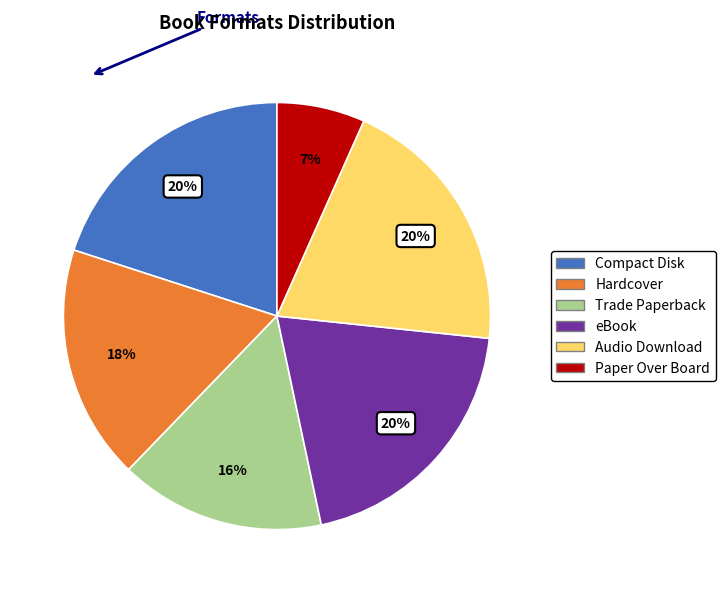

True or false: Paper Over Board accounts for 19% of the total.

False